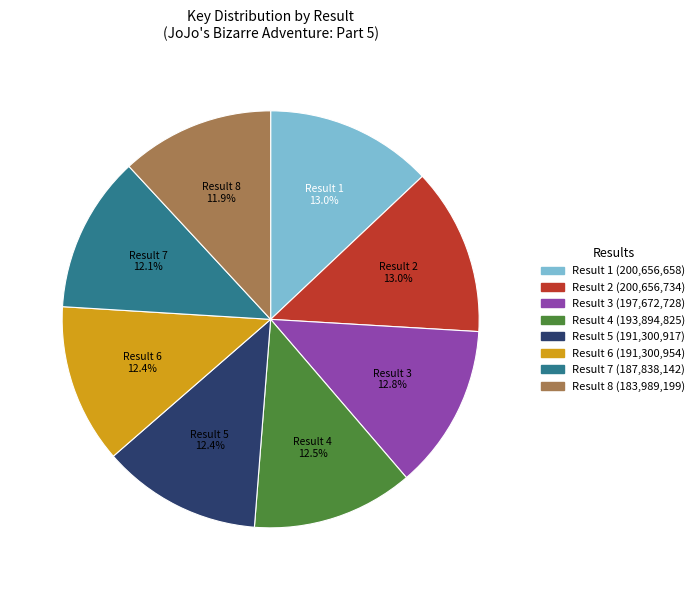

Is the sum of Result 8 and Result 7 greater than half?

No